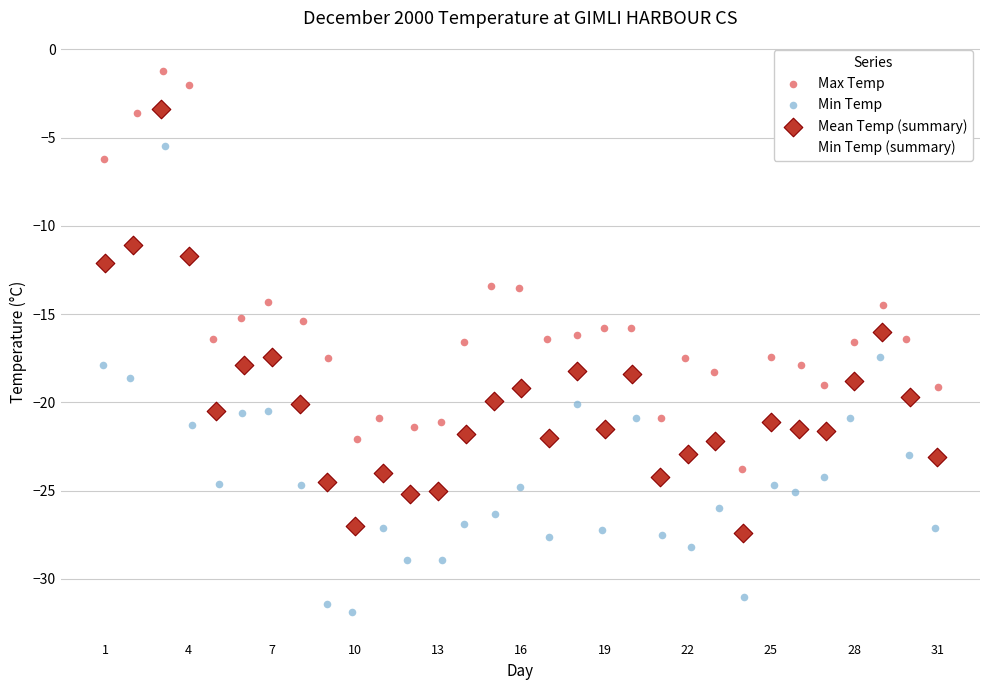

Which series contains the highest Y value?

Max Temp